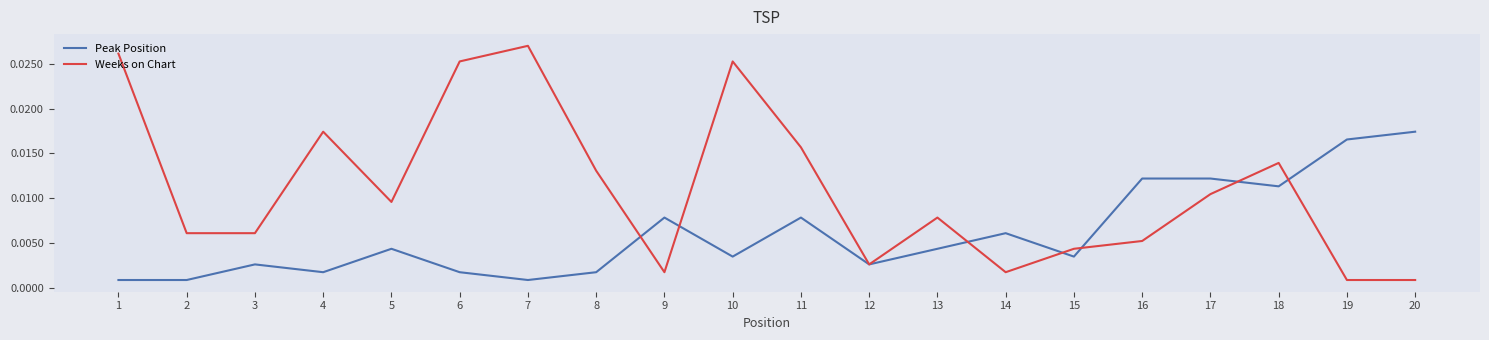

Which series has the largest total across all categories?

Weeks on Chart